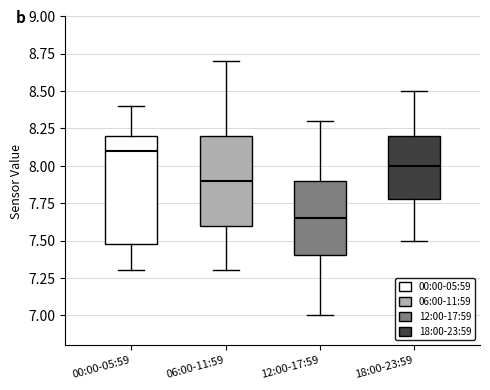

Which box has the highest median line?

00:00-05:59